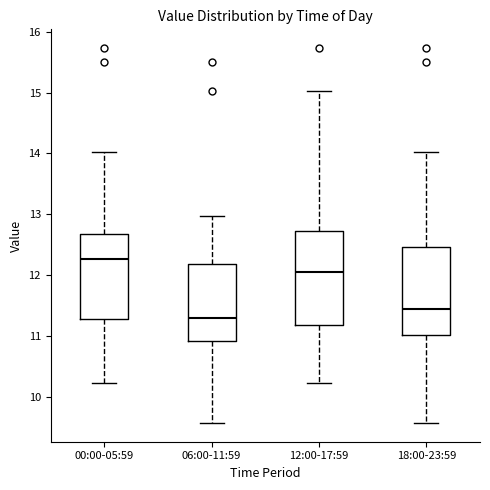

Reading left to right, read every box against the y-axis: the position of its median line, the range the box covers, and the ends of its whiskers. The values are not printed on the chart, so give them approximately, as read against the axis.

00:00-05:59: median 12.3, box 11.3 to 12.7, whiskers 10.2 to 14.0
06:00-11:59: median 11.3, box 10.9 to 12.2, whiskers 9.6 to 13.0
12:00-17:59: median 12.1, box 11.2 to 12.7, whiskers 10.2 to 15.0
18:00-23:59: median 11.5, box 11.0 to 12.5, whiskers 9.6 to 14.0